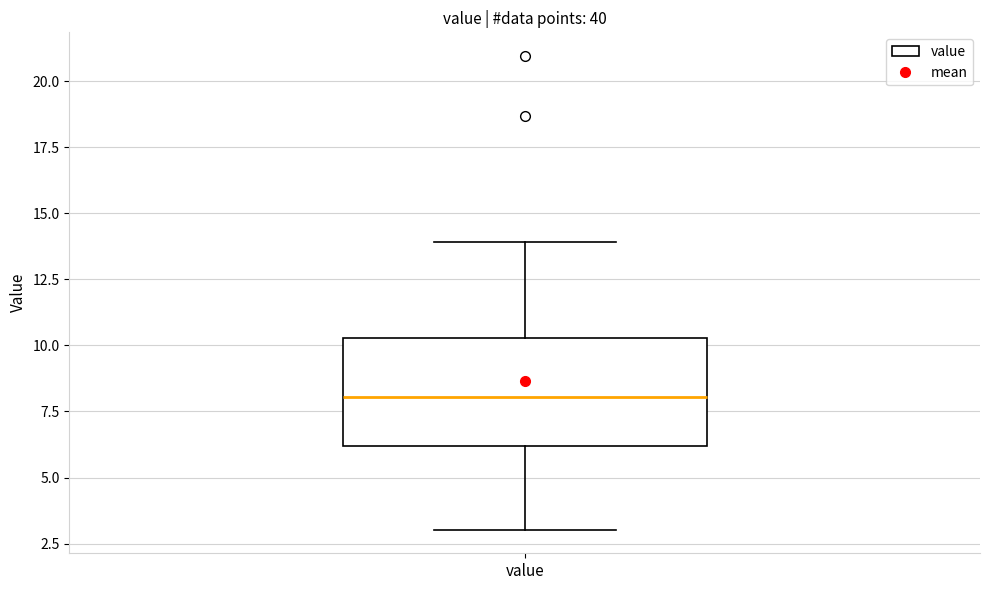

Where does the upper whisker of the box for value end on the y-axis? The values are not printed on the chart, so give them approximately, as read against the axis.

14.0